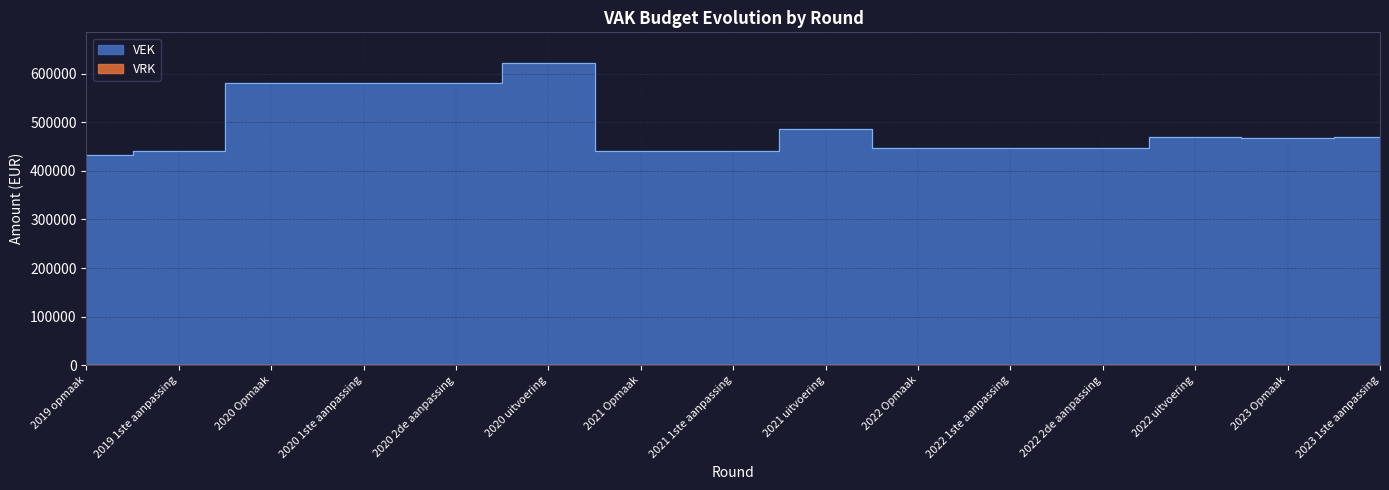

The chart shows a value of 737796 at 2022 uitvoering. True or false?

False